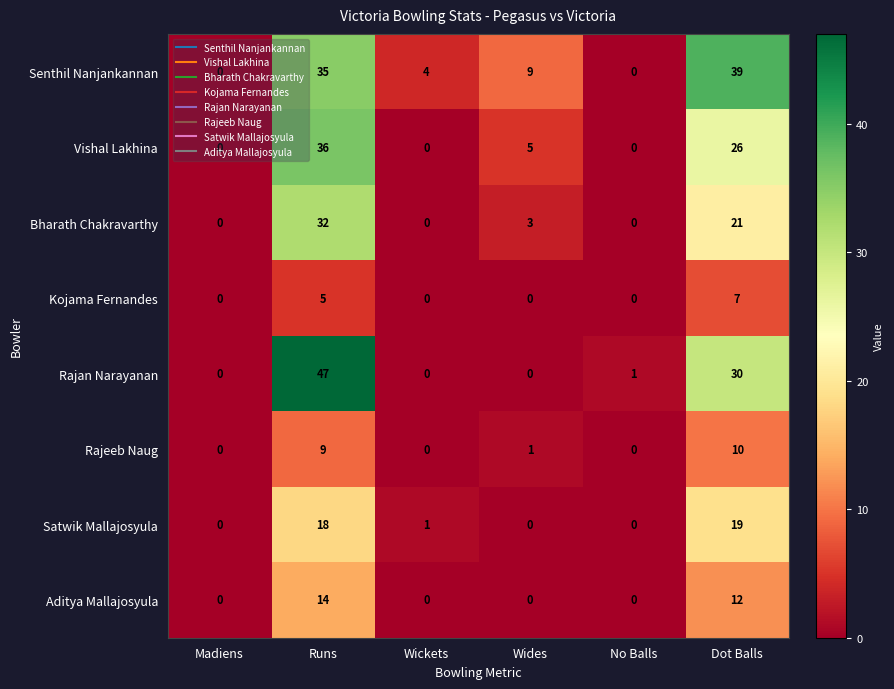

Rank the series at Dot Balls from highest to lowest value.

Senthil Nanjankannan, Rajan Narayanan, Vishal Lakhina, Bharath Chakravarthy, Satwik Mallajosyula, Aditya Mallajosyula, Rajeeb Naug, Kojama Fernandes